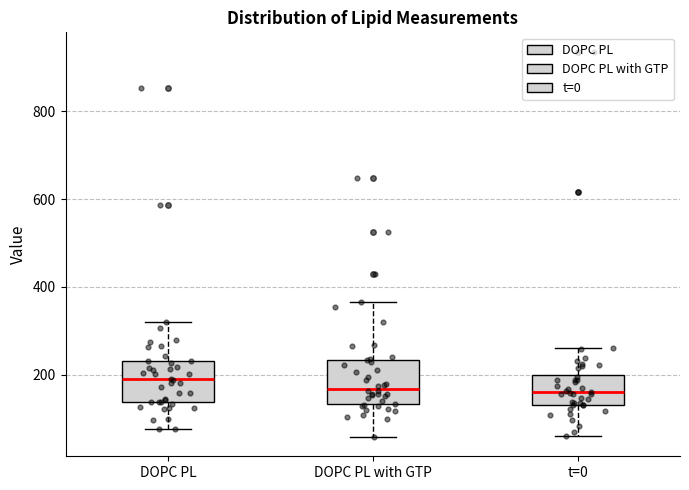

Where does the lower whisker of the box for t=0 end on the y-axis? The values are not printed on the chart, so give them approximately, as read against the axis.

60